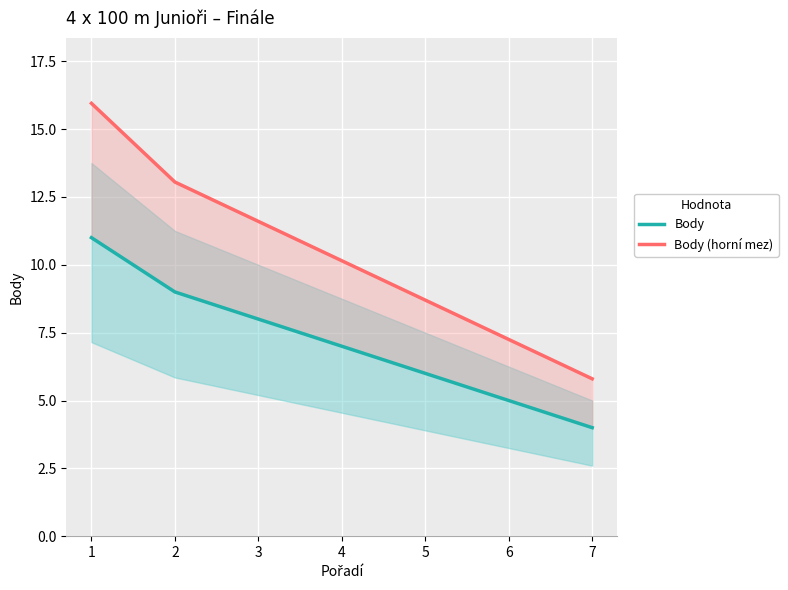

Reading left to right, transcribe all the data shown in this chart.

Body: 11.0	9.0	8.0	7.0	6.0	5.0	4.0
Body (horní mez): 15.9	13.1	11.6	10.2	8.7	7.2	5.8